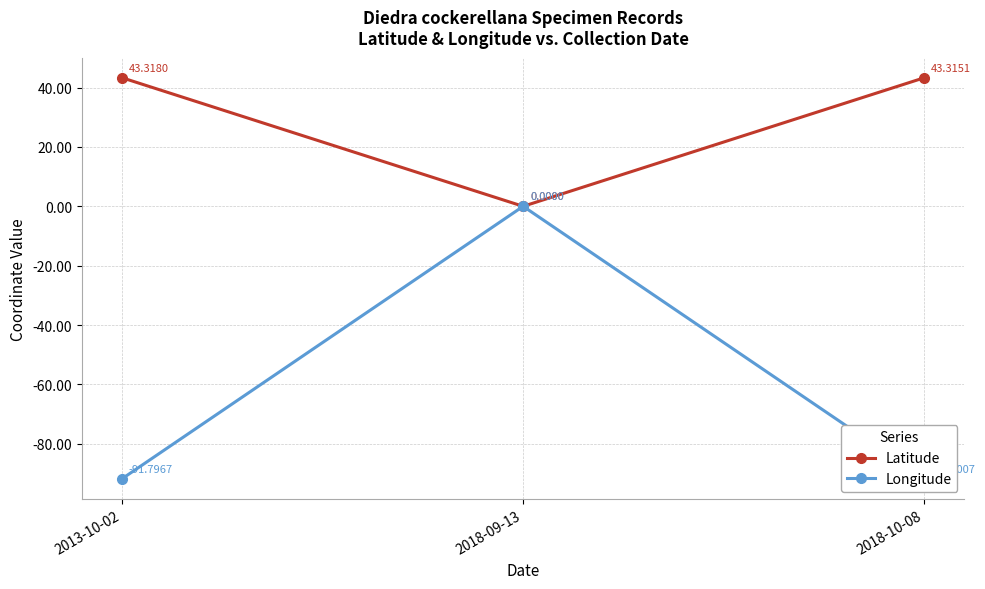

At 2018-09-13, list the series in order from smallest to largest.

Latitude, Longitude